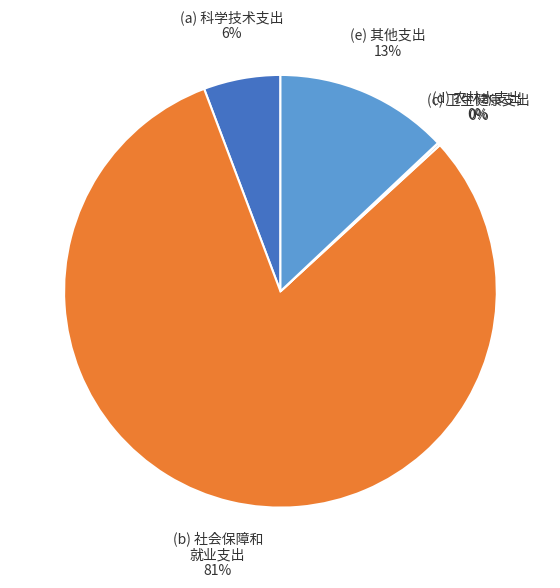

To the nearest percent, what is the difference between the largest and smallest slice percentages?

81%